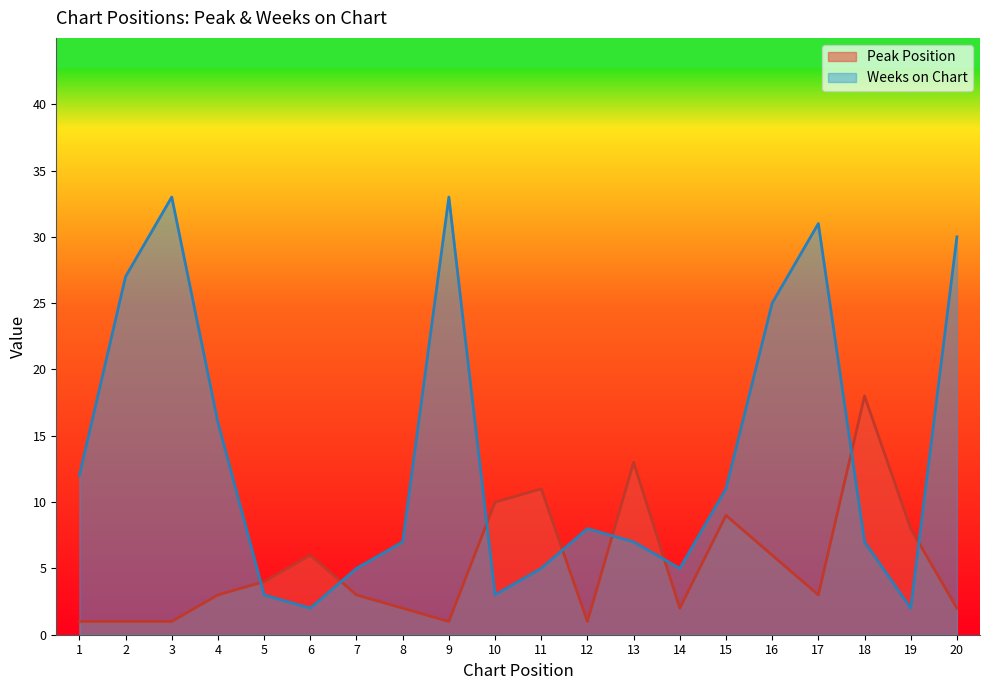

What is the total value across all series at 18?

25